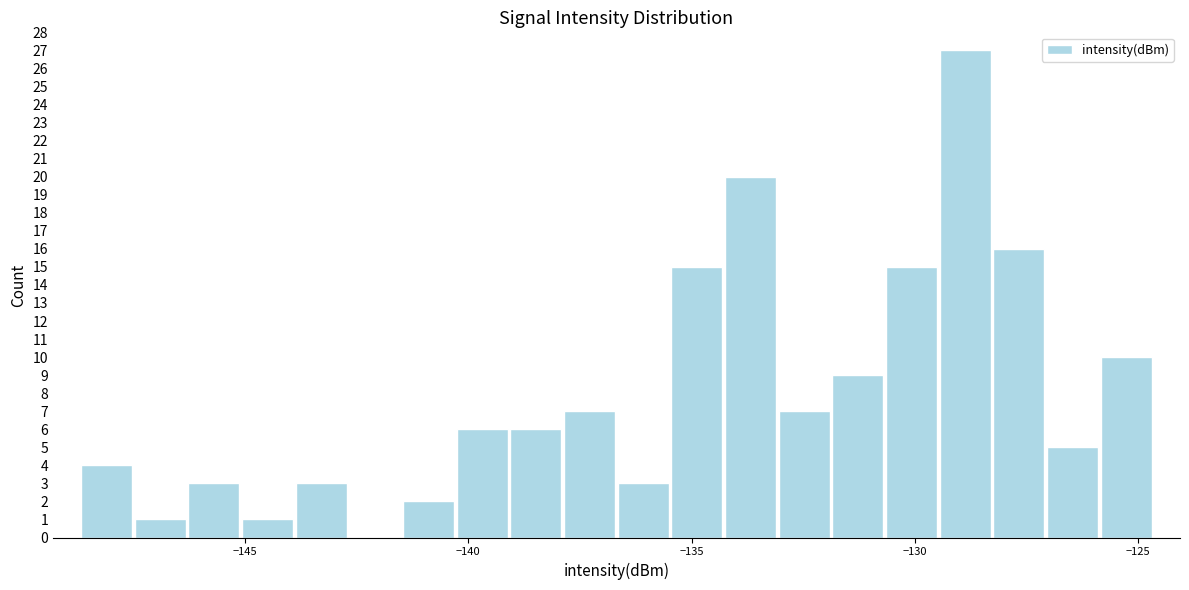

Around what value on the x-axis is the tallest bar? Give the approximate position of its centre, as read against the axis.

-129.0